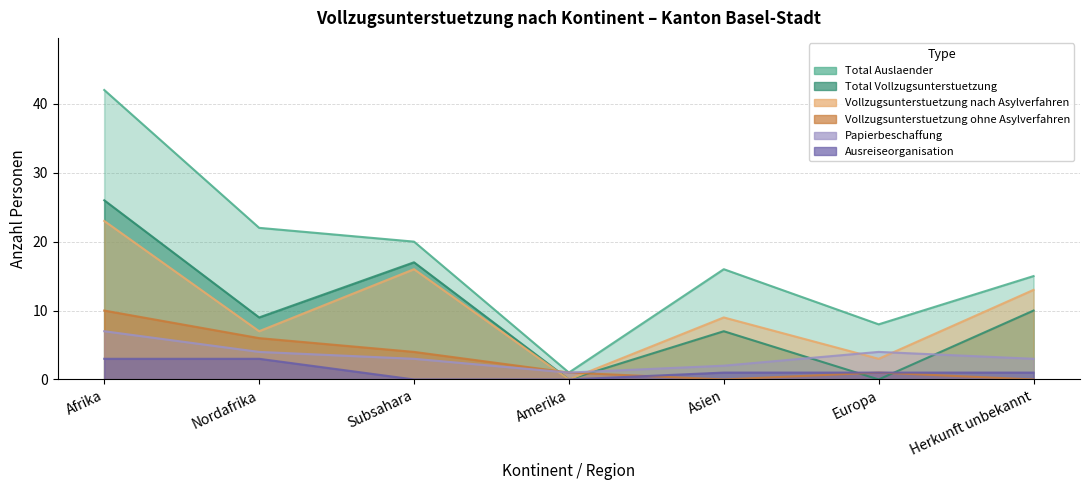

At which category does the chart reach its peak across all series?

Afrika